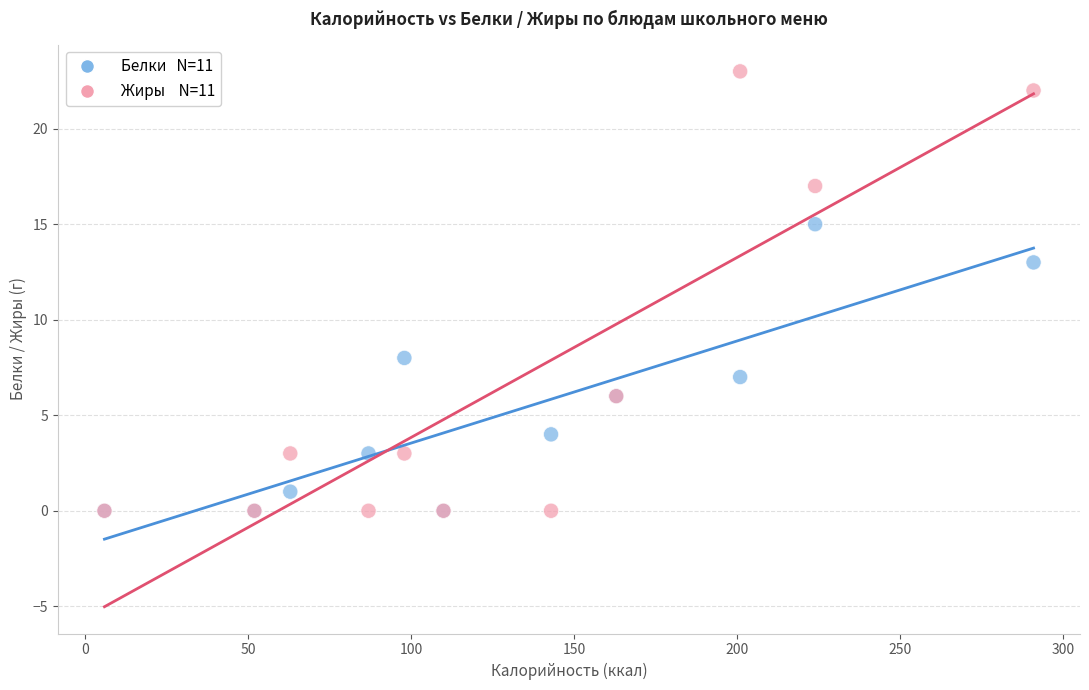

Across all series, what Y value is closest to 11?

13